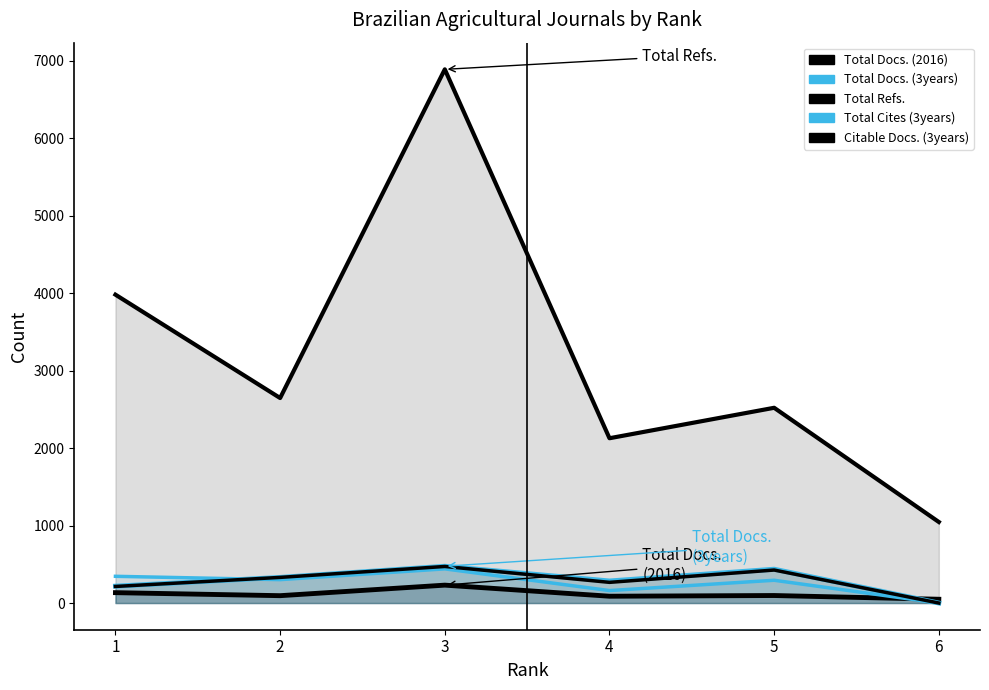

True or false: Citable Docs. (3years) and Total Docs. (3years) intersect in this chart.

False